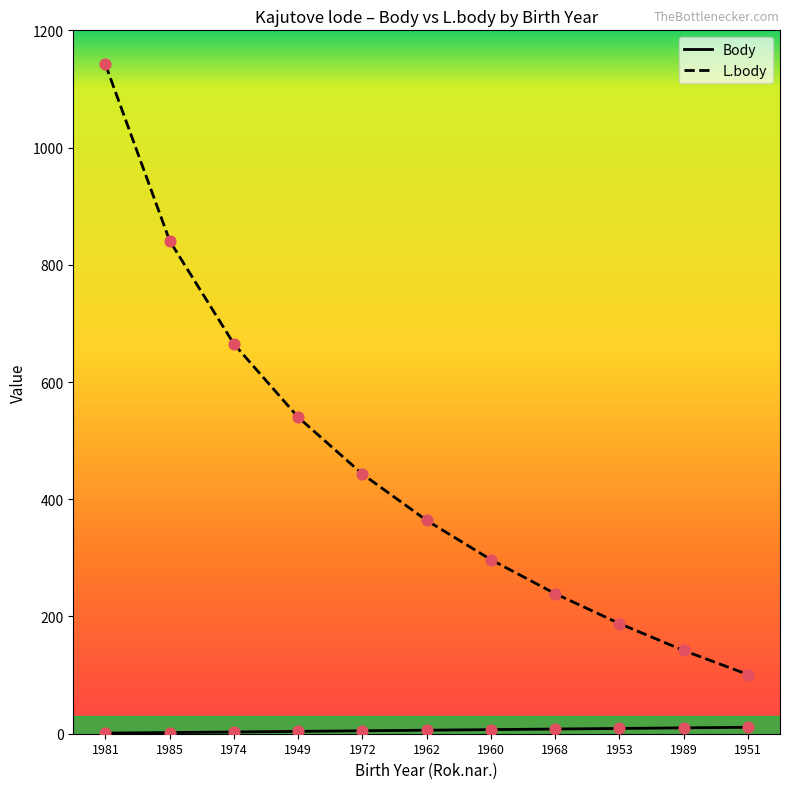

What is the total value across all series at 1949?

544